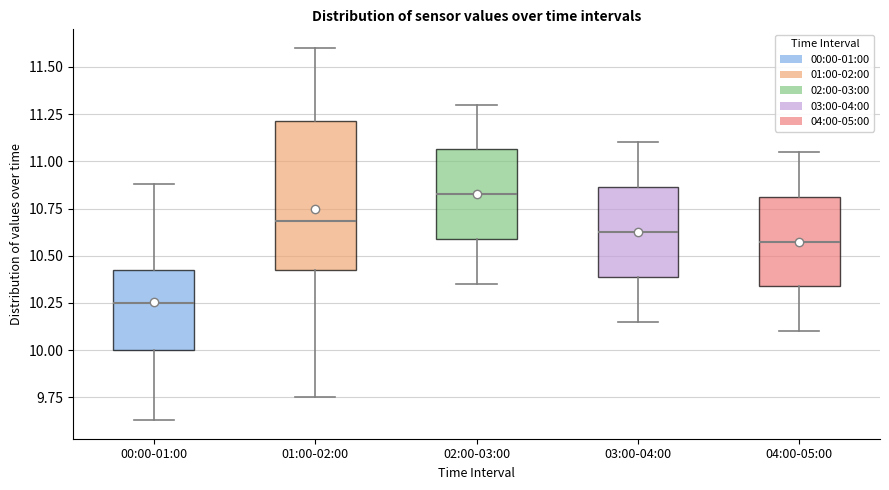

Which box has the lowest median line?

00:00-01:00